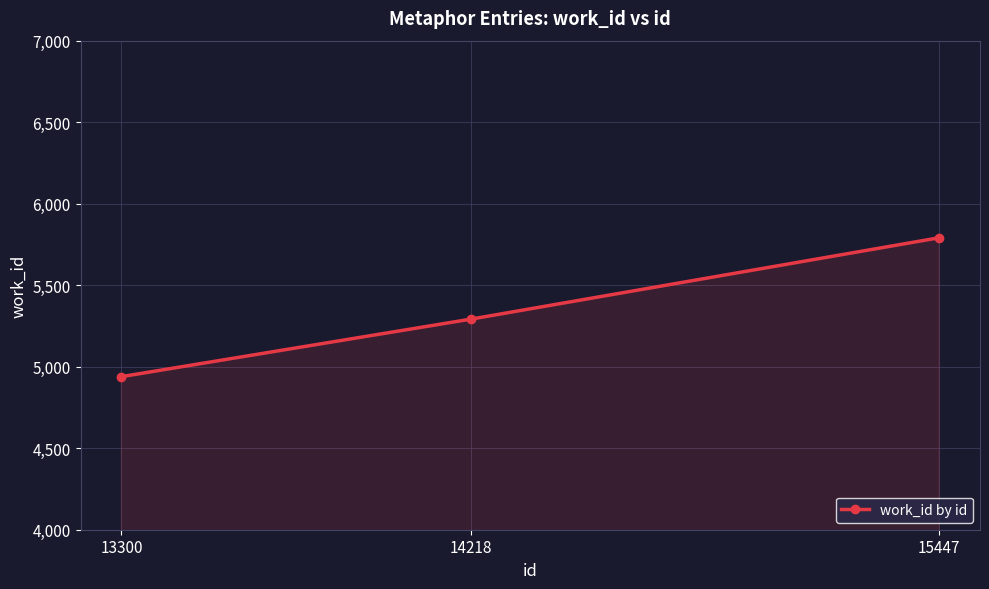

What is the value of the 2nd point from the left?

5292